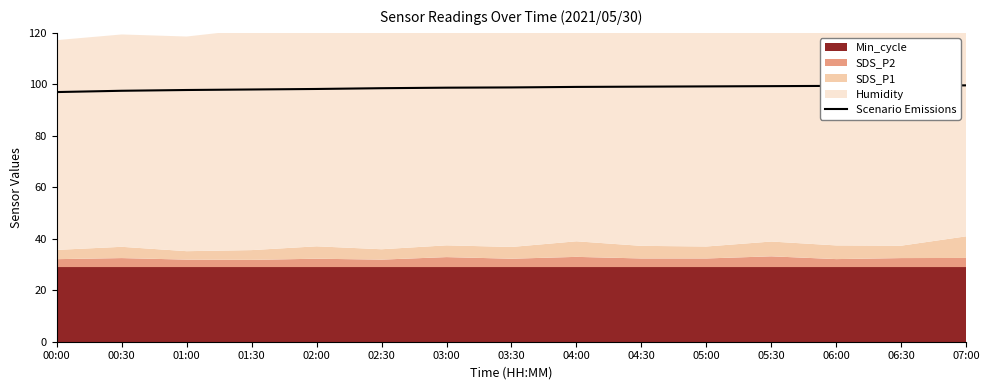

What is the difference between the second highest and second lowest values?

2.0